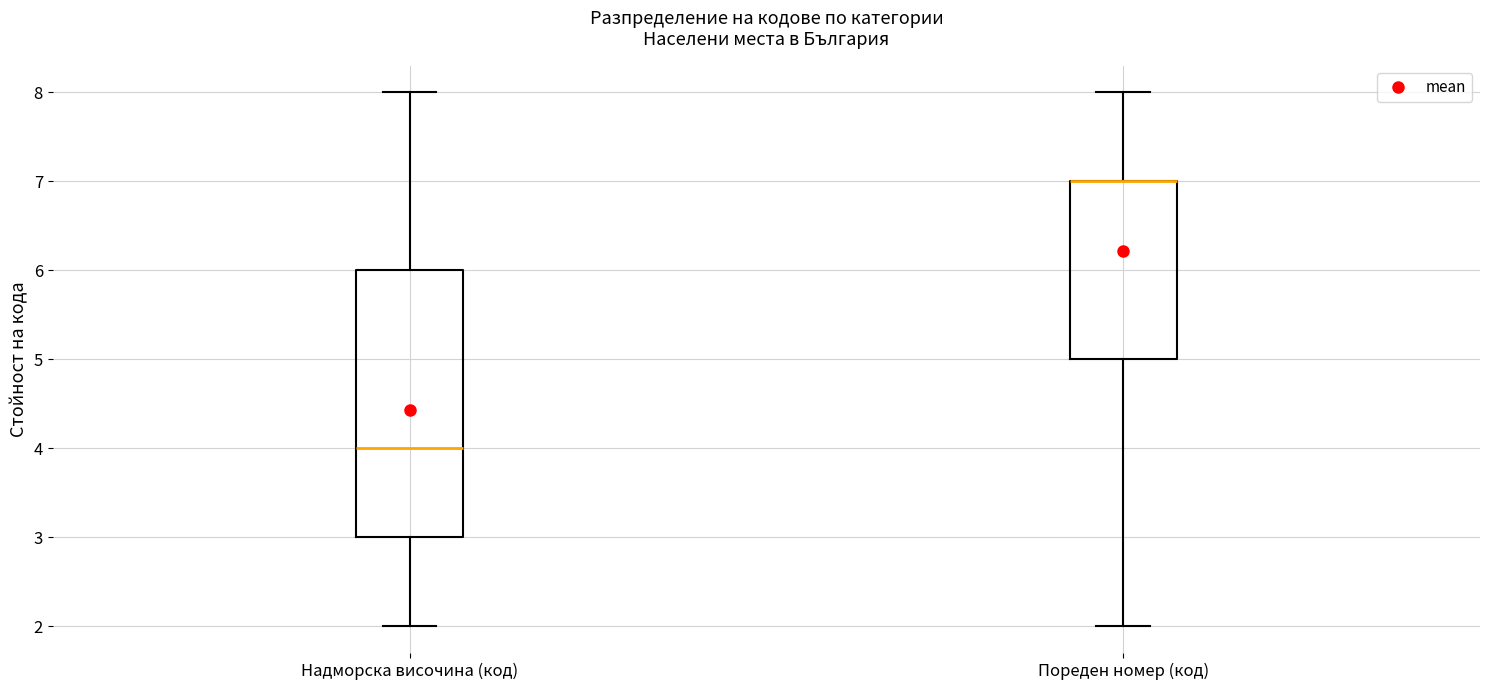

Where is the lower edge of the box for Пореден номер (код) on the y-axis? The values are not printed on the chart, so give them approximately, as read against the axis.

5